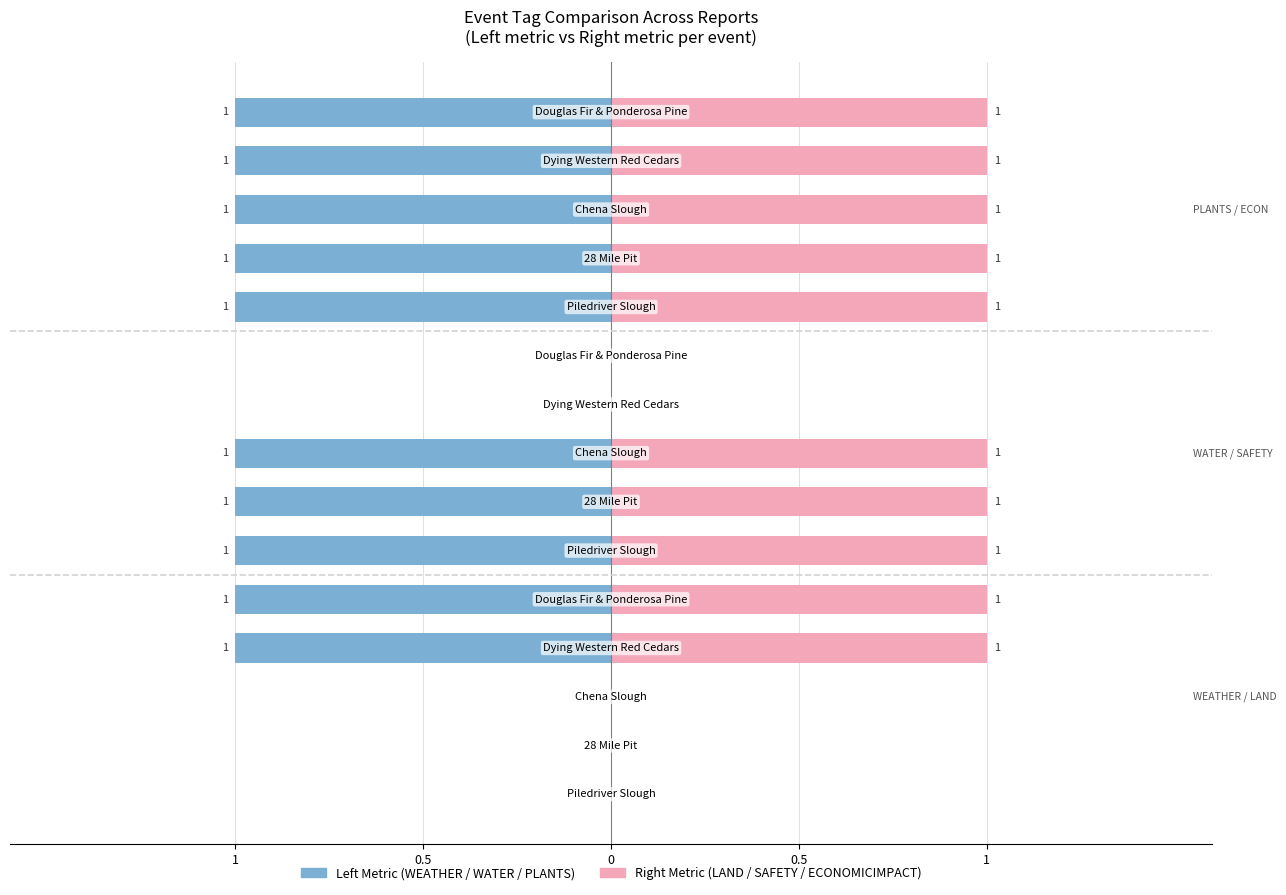

At how many categories does at least one series exceed 0?

10